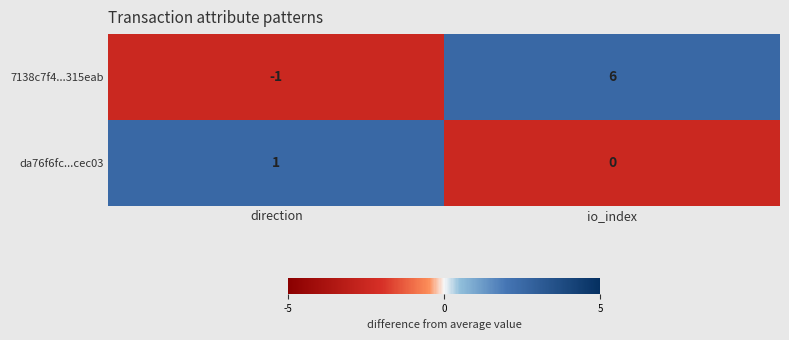

Rank the series at io_index from highest to lowest value.

7138c7f4...315eab, da76f6fc...cec03